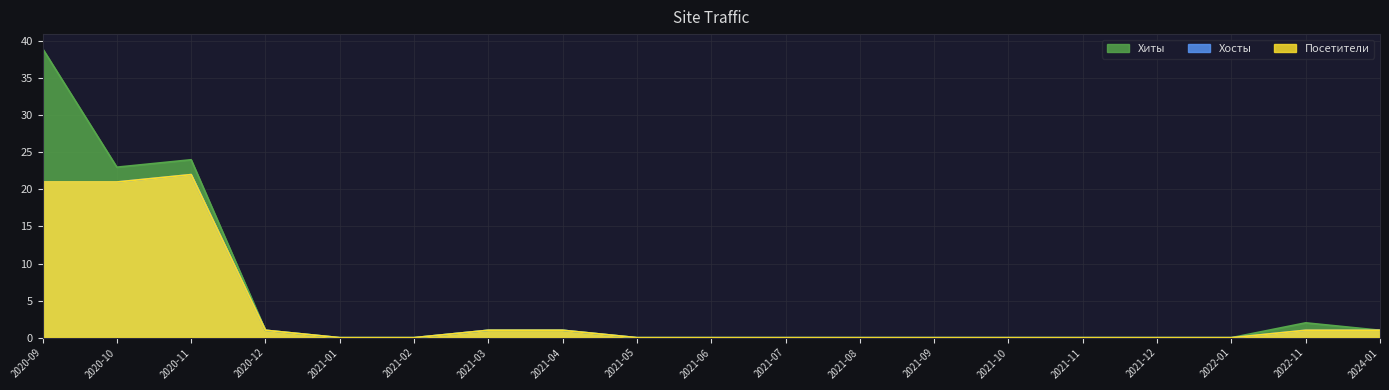

What is the label of the 7th point from the right?

2021-09